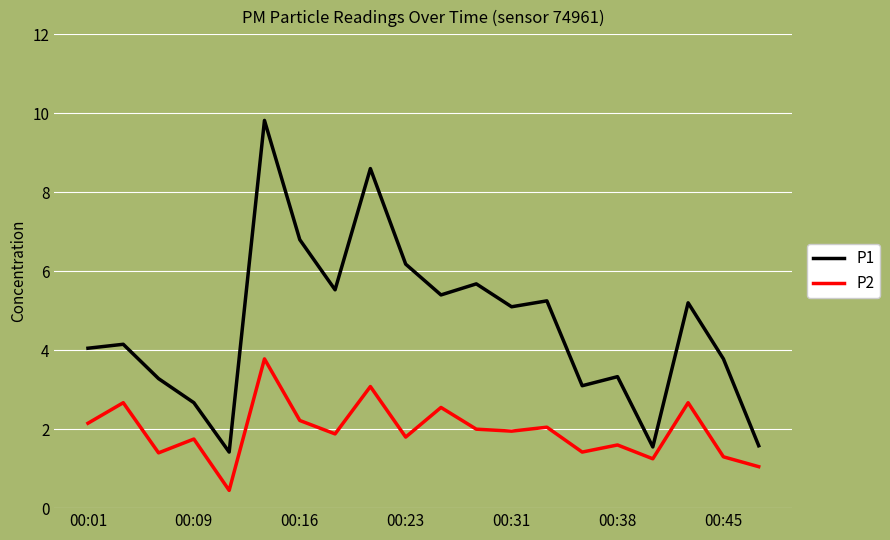

What is the minimum value shown in the chart?

0.5